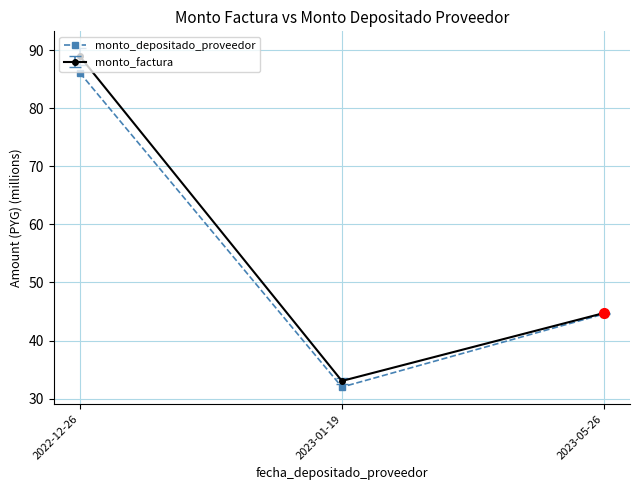

Rank the categories by monto_depositado_proveedor value from highest to lowest.

2022-12-26, 2023-05-26, 2023-01-19